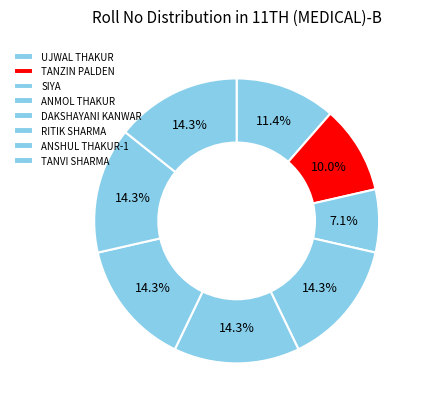

Which slice is the smallest?

SIYA